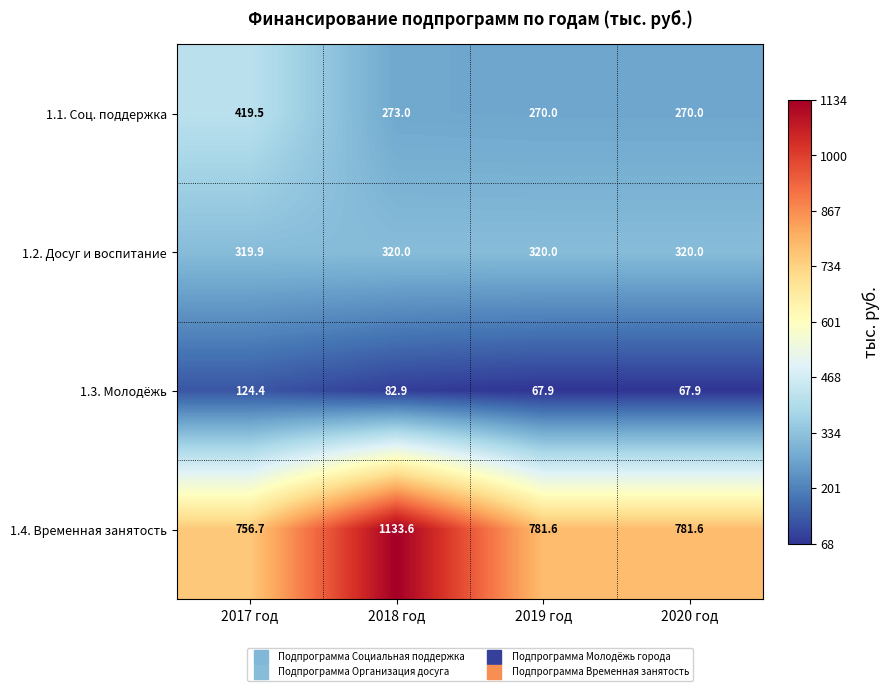

At which category is the sum across all series the highest?

2018 год